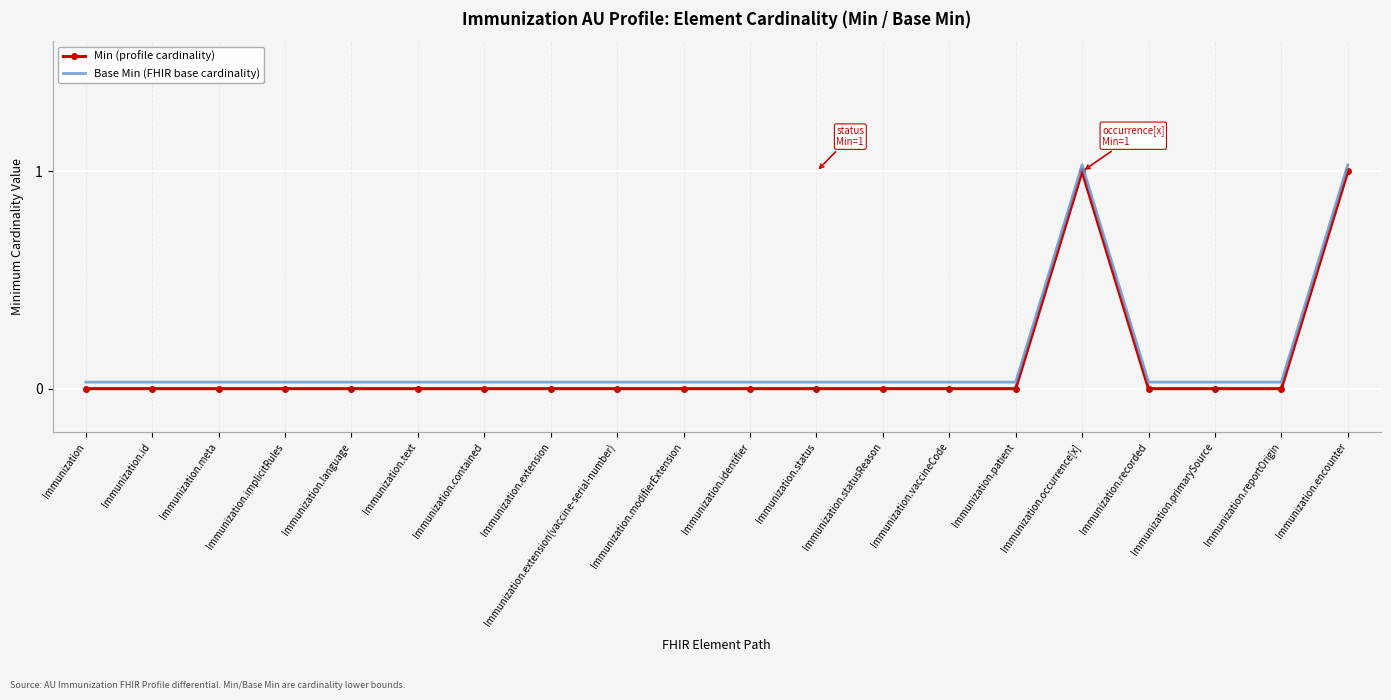

What position from the left is Immunization?

1